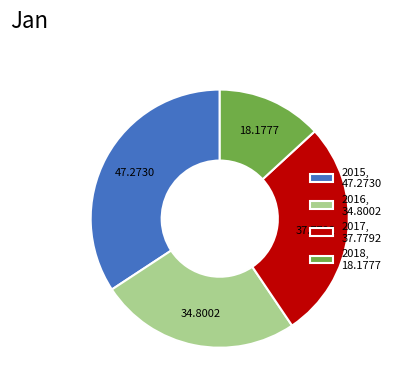

Between 2018, 18.1777 and 2016, 34.8002, which is larger?

2016, 34.8002